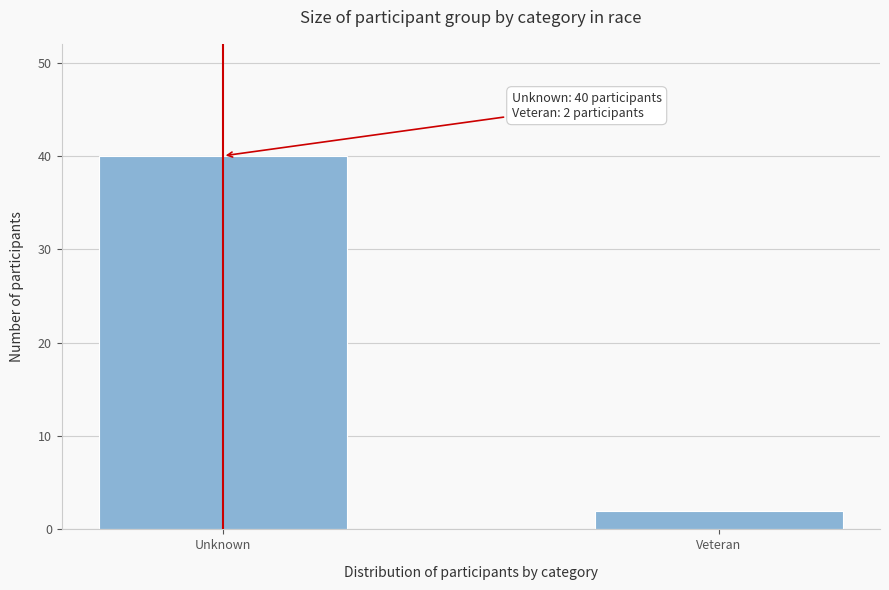

Reading right to left, extract all data points from this chart.

2	40